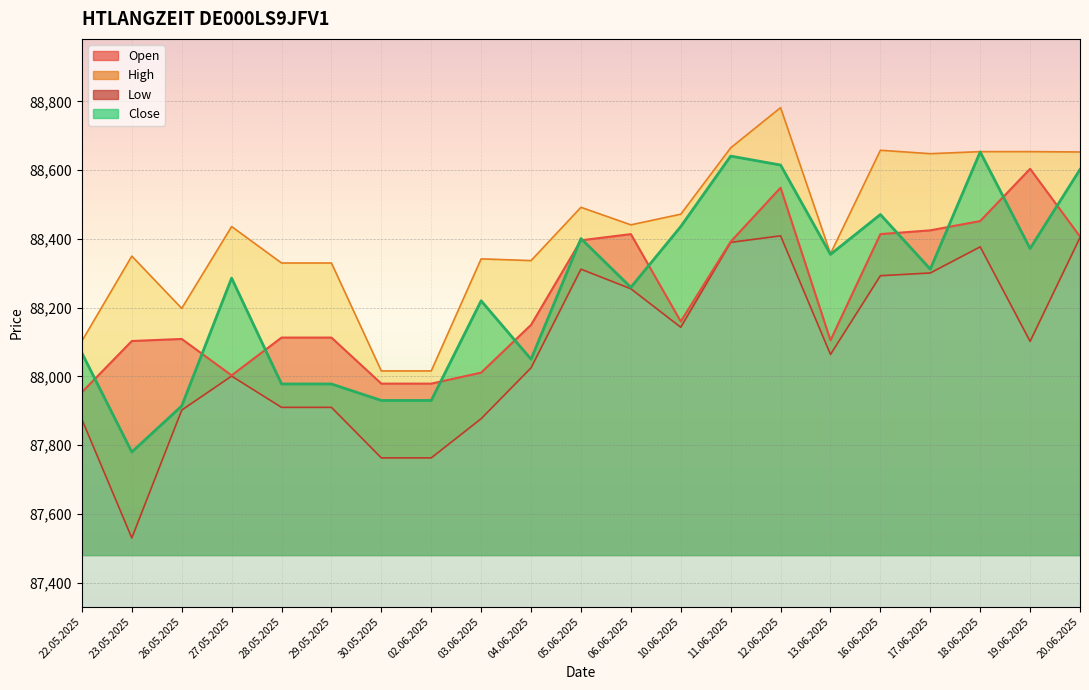

What is the total value across all series at 17.06.2025?

353686